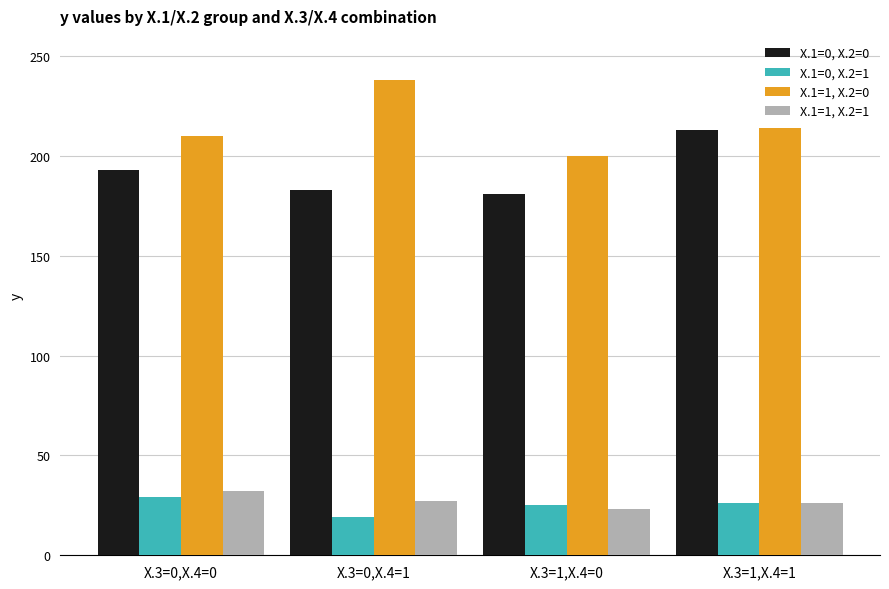

The X.1=1, X.2=0 series shows 238 at X.3=0,X.4=1. True or false?

True